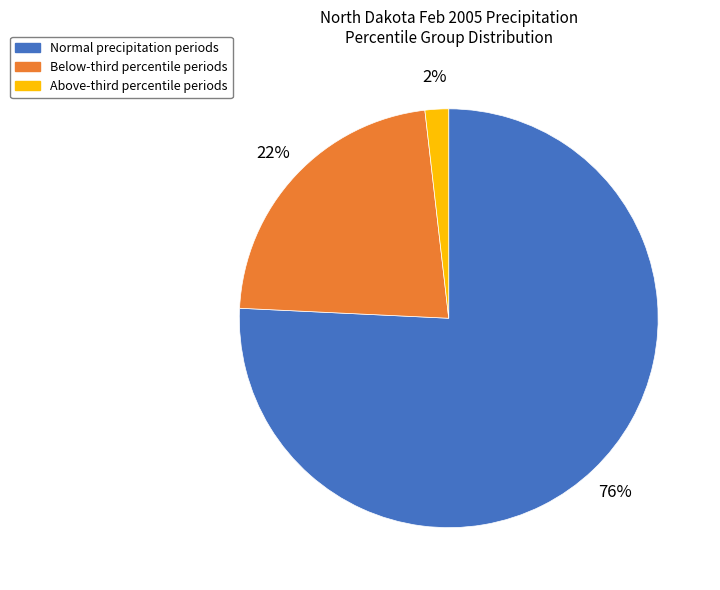

What percentage is the Normal precipitation periods slice, to the nearest percent?

76%